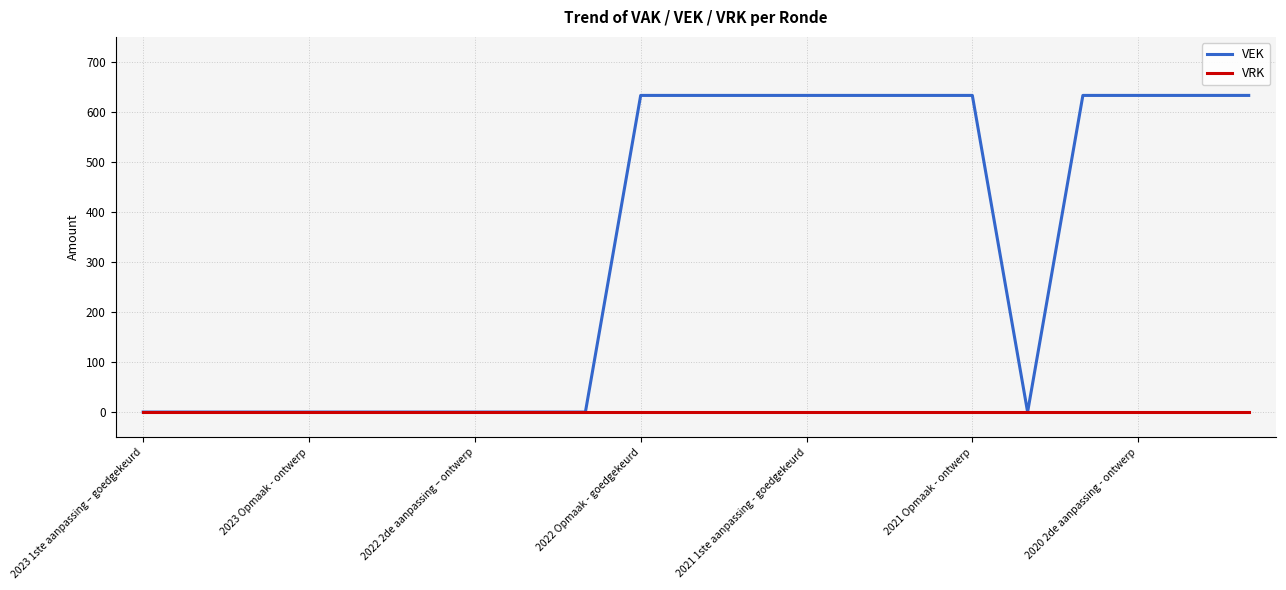

What is the maximum value shown in the chart?

633